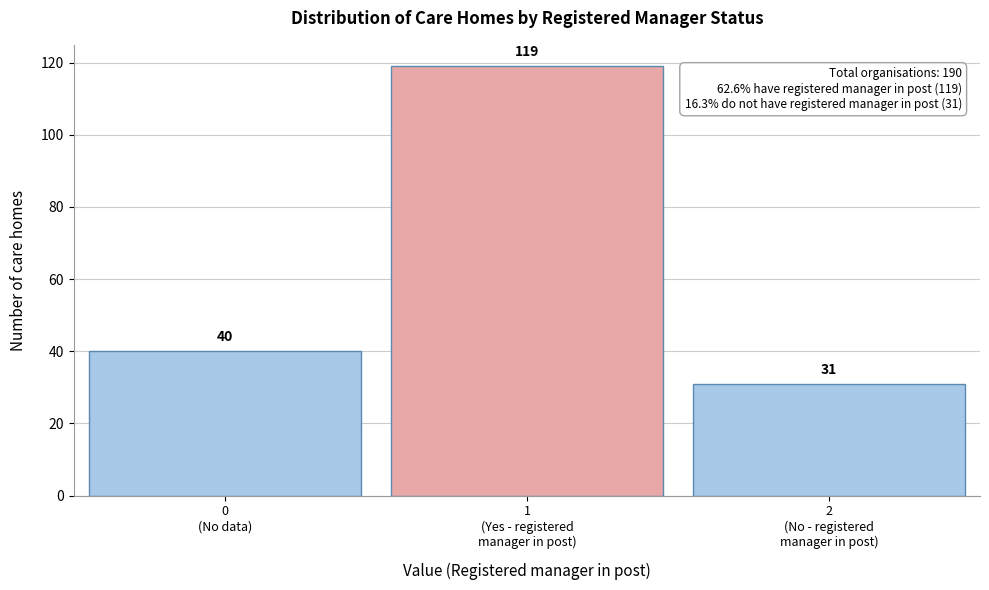

Reading left to right, transcribe all the data shown in this chart.

40	119	31